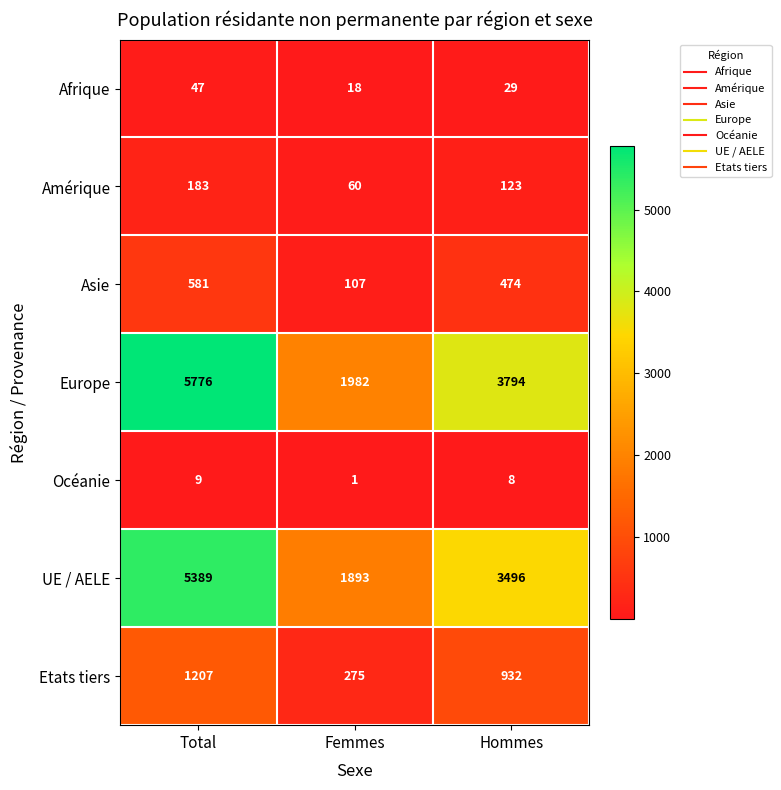

List the series in order of their peak value, lowest first.

Océanie, Afrique, Amérique, Asie, Etats tiers, UE / AELE, Europe